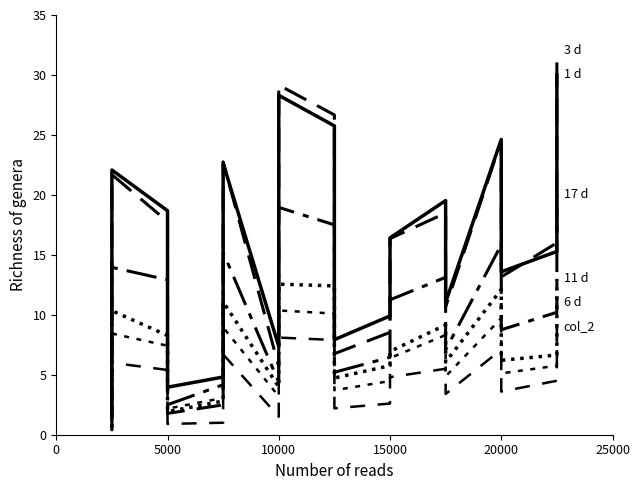

What is the minimum value for 11 d?

0.6